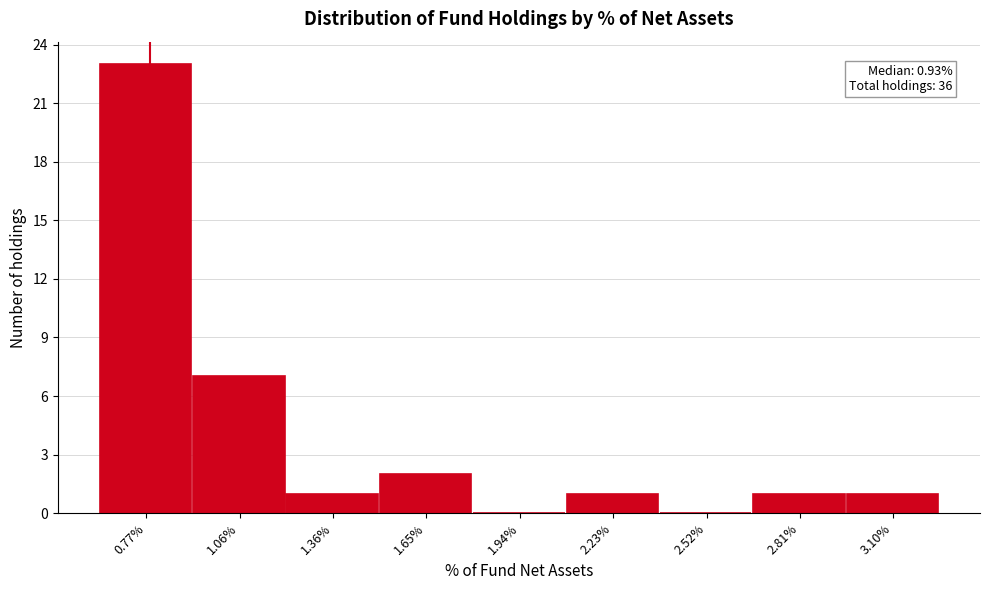

Reading left to right, extract all data points from this chart.

0.77%=23	1.06%=7	1.36%=1	1.65%=2	1.94%=0	2.23%=1	2.52%=0	2.81%=1	3.10%=1